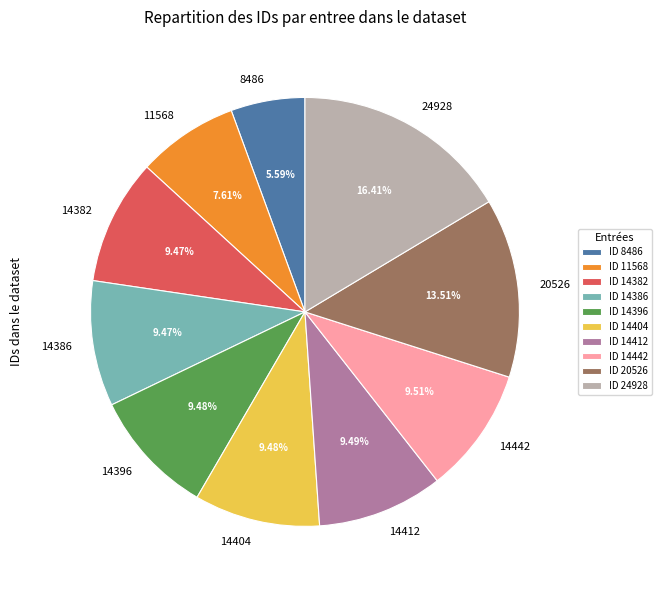

Is the sum of 20526 and 14396 greater than half?

No